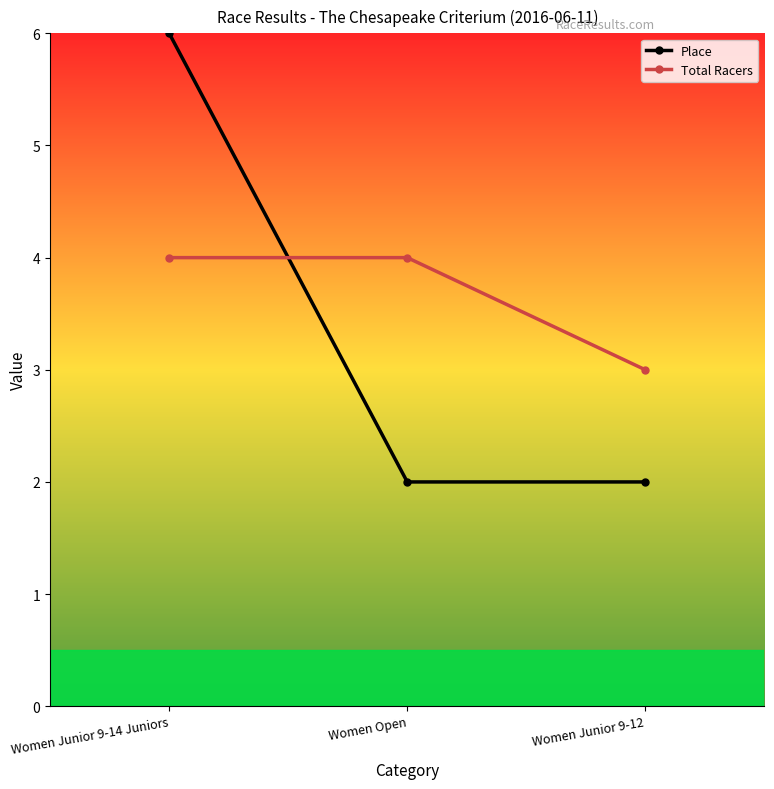

Reading left to right, transcribe all the data shown in this chart.

Place: 6	2	2
Total Racers: 4	4	3